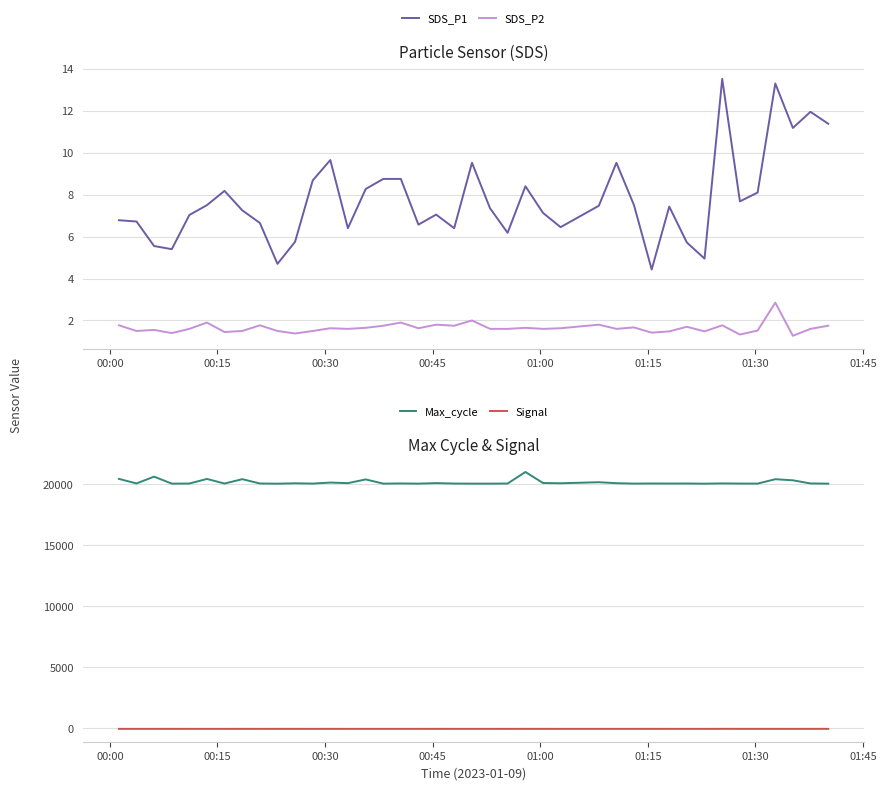

What is the lowest value of the SDS_P2 series?

1.3